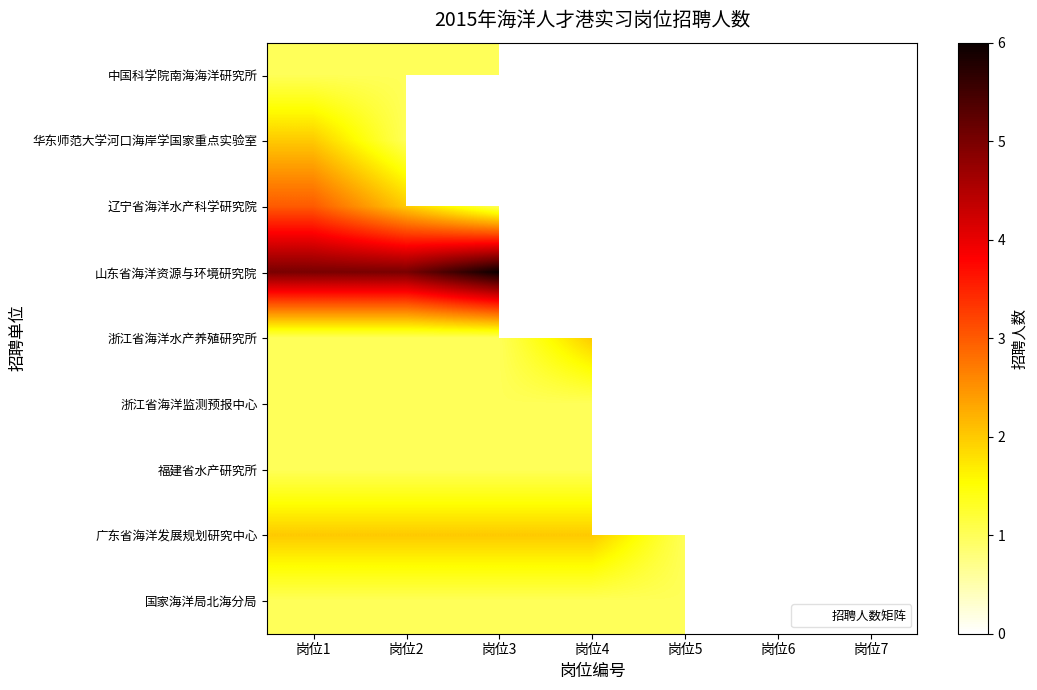

Which category has the highest value in the 福建省水产研究所 series?

岗位1